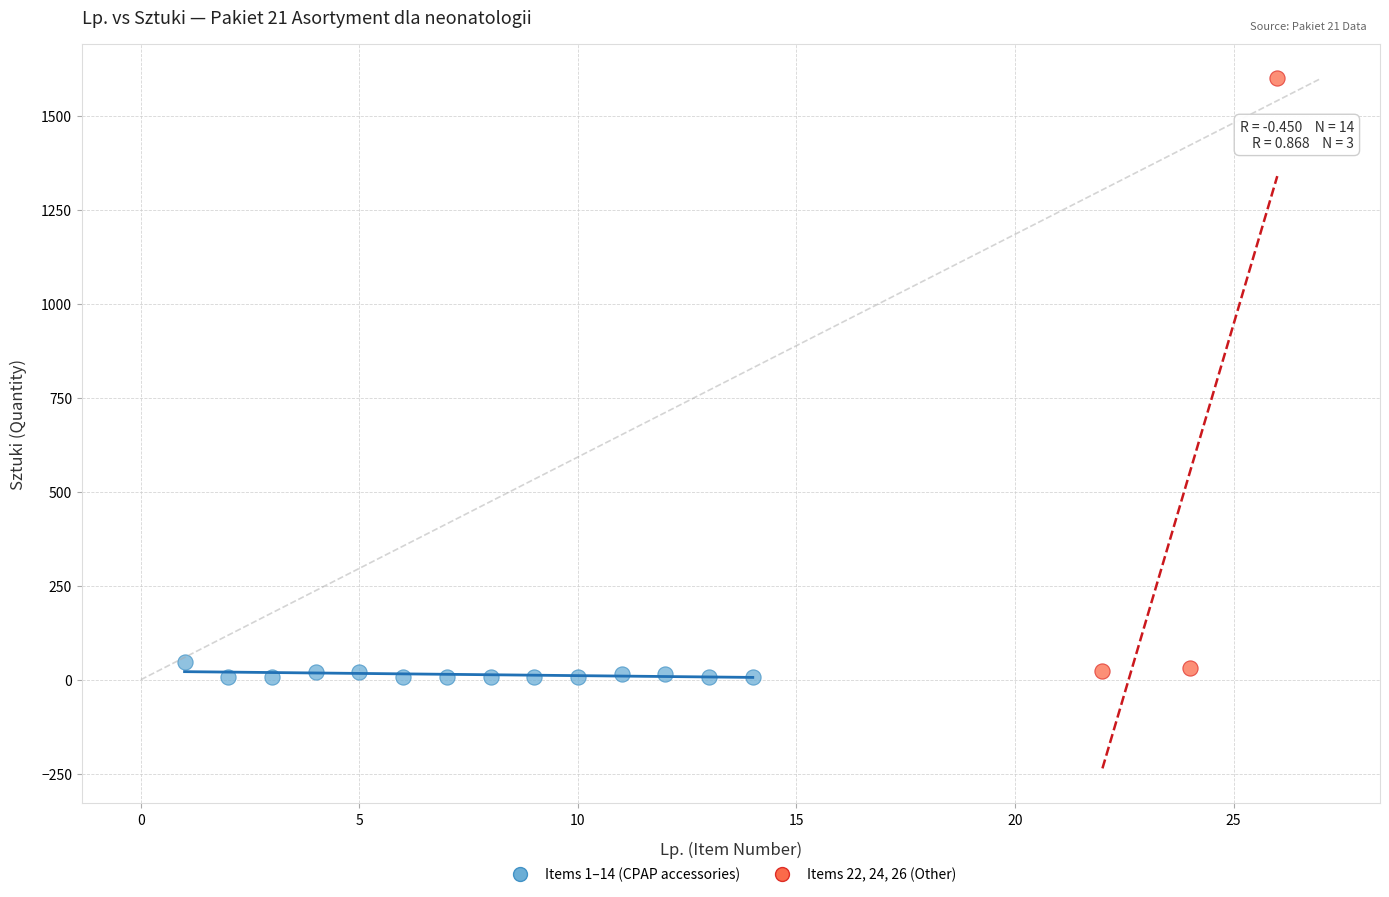

Which series has the widest spread of Y values?

Items 22, 24, 26 (Other)